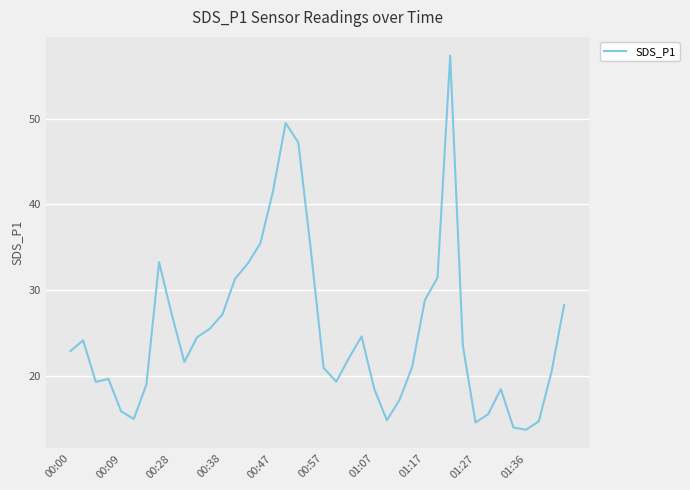

What is the maximum value shown in the chart?

57.4